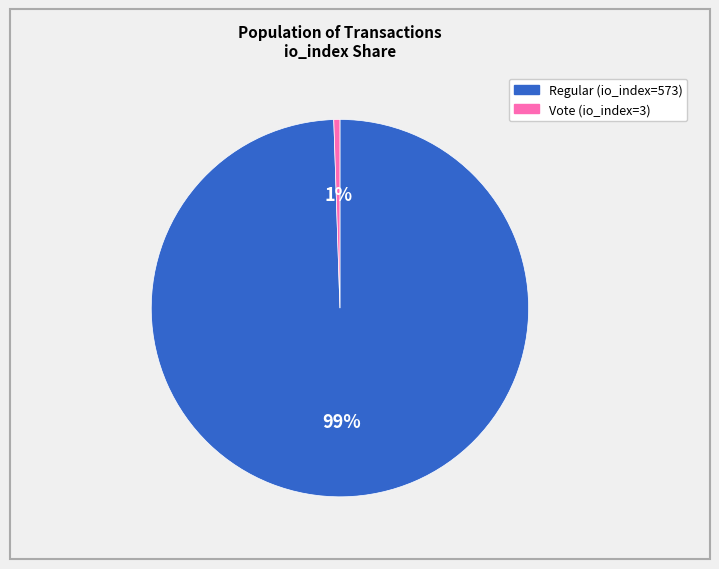

Which slice is the smallest?

Vote (io_index=3)